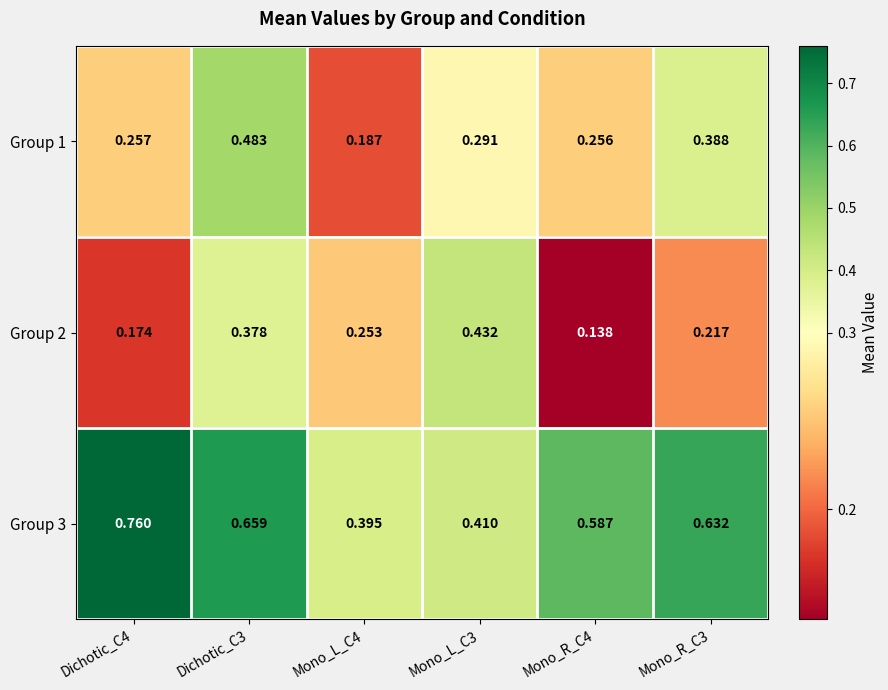

Count the number of categories in the chart.

6